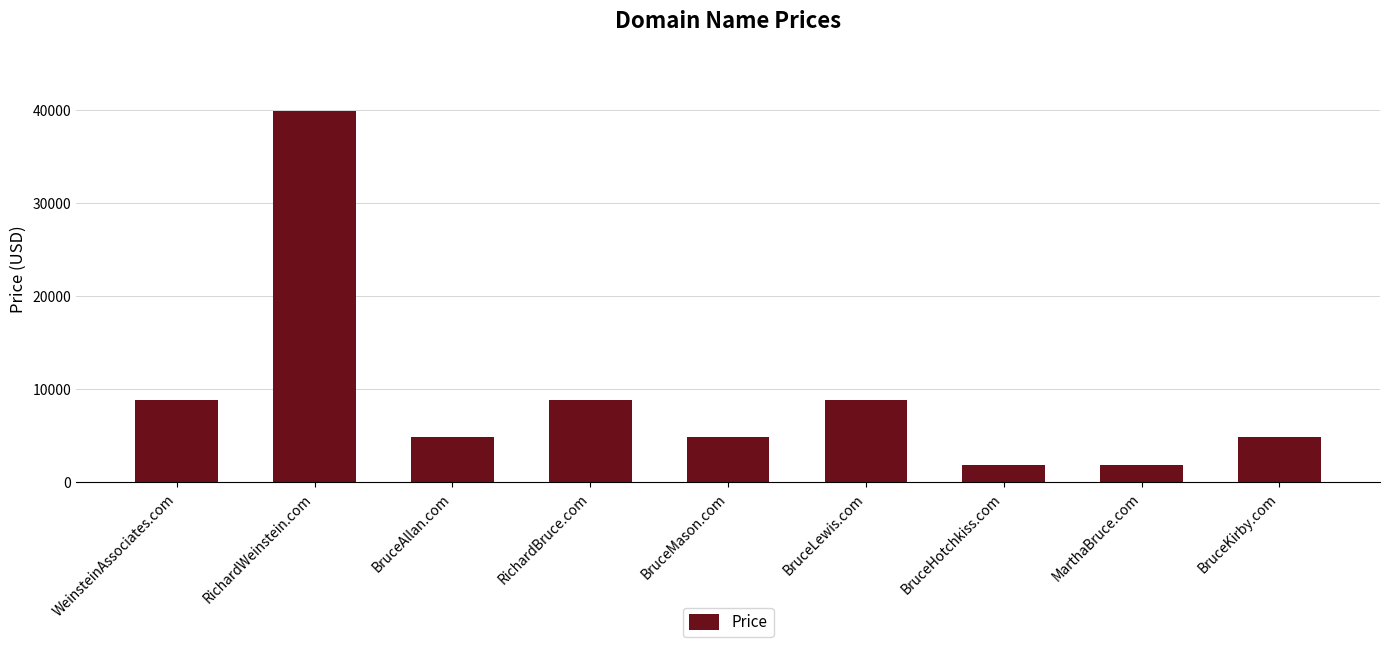

The chart shows a value of 8888 at BruceLewis.com. True or false?

True